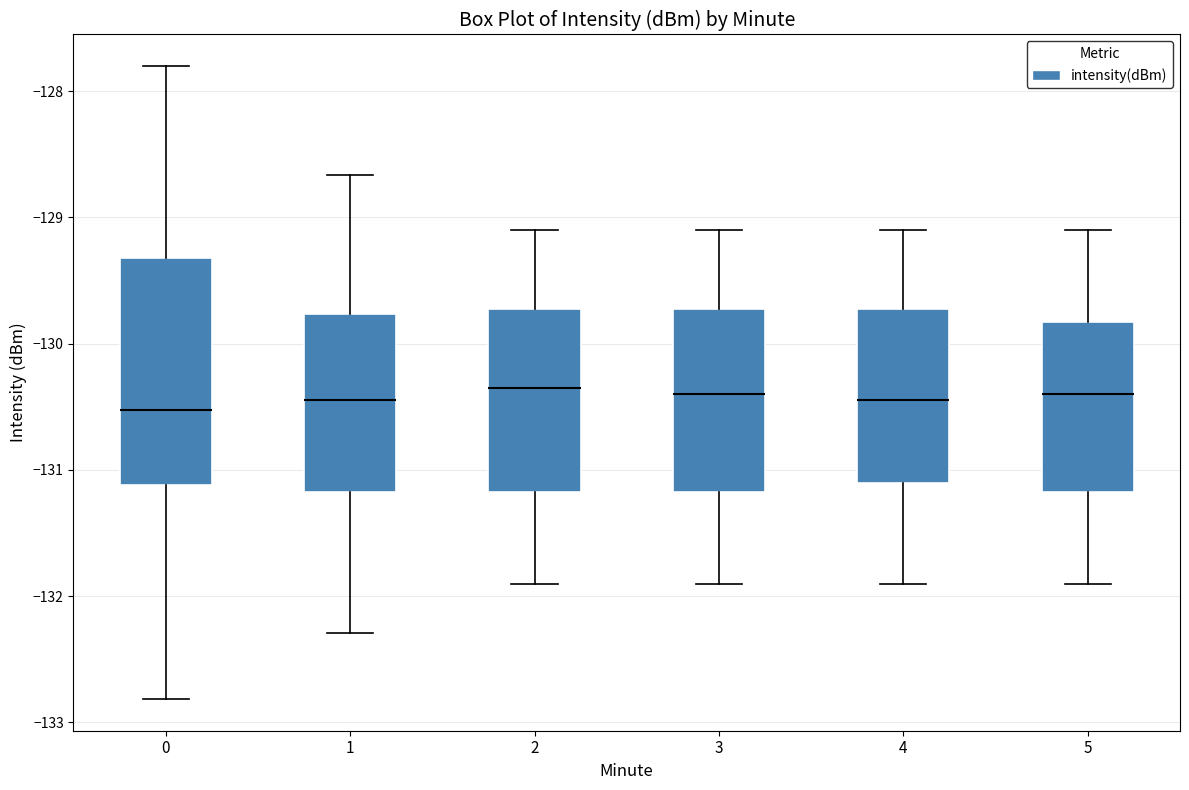

Reading left to right, transcribe this box plot: for each box, give where its median line is, the range the box spans, and where its two whiskers end, as read against the y-axis. The values are not printed on the chart, so give them approximately, as read against the axis.

0: median -130.5, box -131.1 to -129.3, whiskers -132.8 to -127.8
1: median -130.4, box -131.2 to -129.8, whiskers -132.3 to -128.7
2: median -130.3, box -131.2 to -129.7, whiskers -131.9 to -129.1
3: median -130.4, box -131.2 to -129.7, whiskers -131.9 to -129.1
4: median -130.4, box -131.1 to -129.7, whiskers -131.9 to -129.1
5: median -130.4, box -131.2 to -129.8, whiskers -131.9 to -129.1